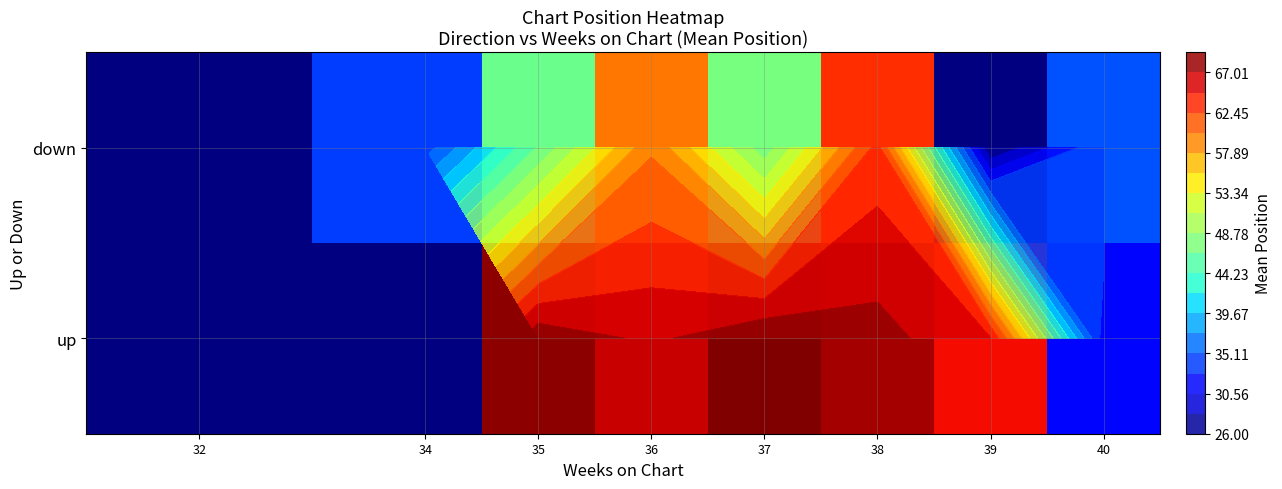

List the series in order of their peak value, highest first.

up, down